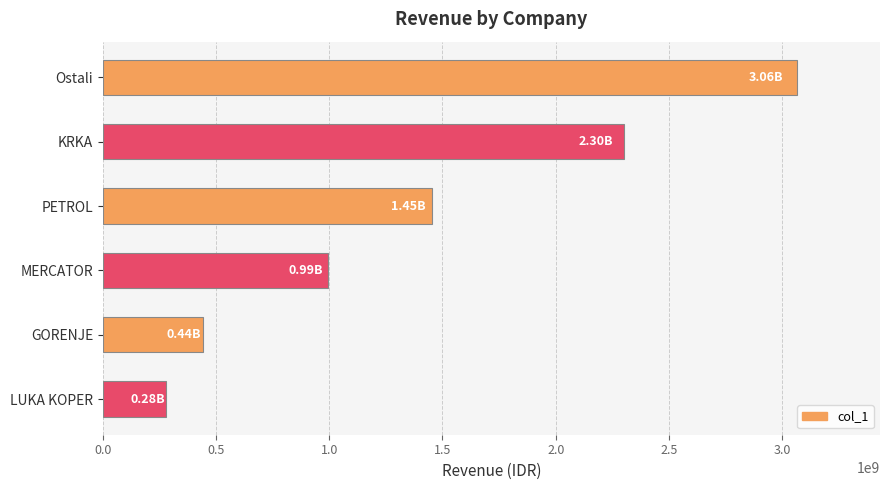

Rank the categories by value from lowest to highest.

LUKA KOPER, GORENJE, MERCATOR, PETROL, KRKA, Ostali